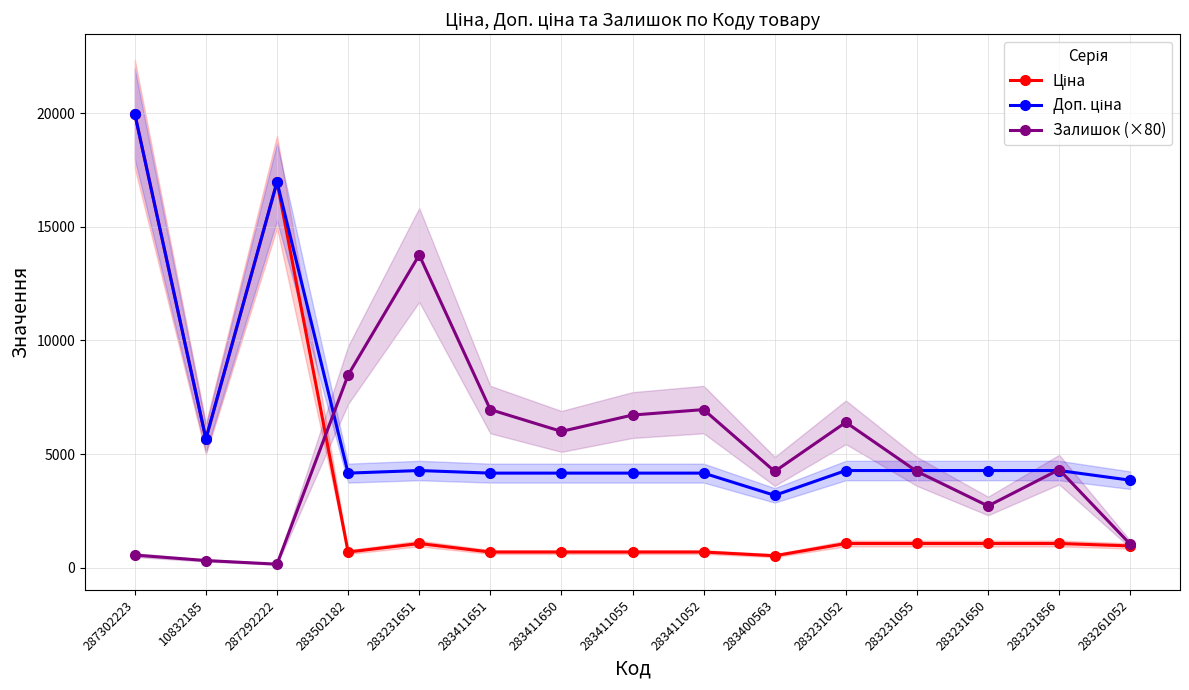

True or false: Залишок (×80) has a value of 6631.4 at 283231055.

False